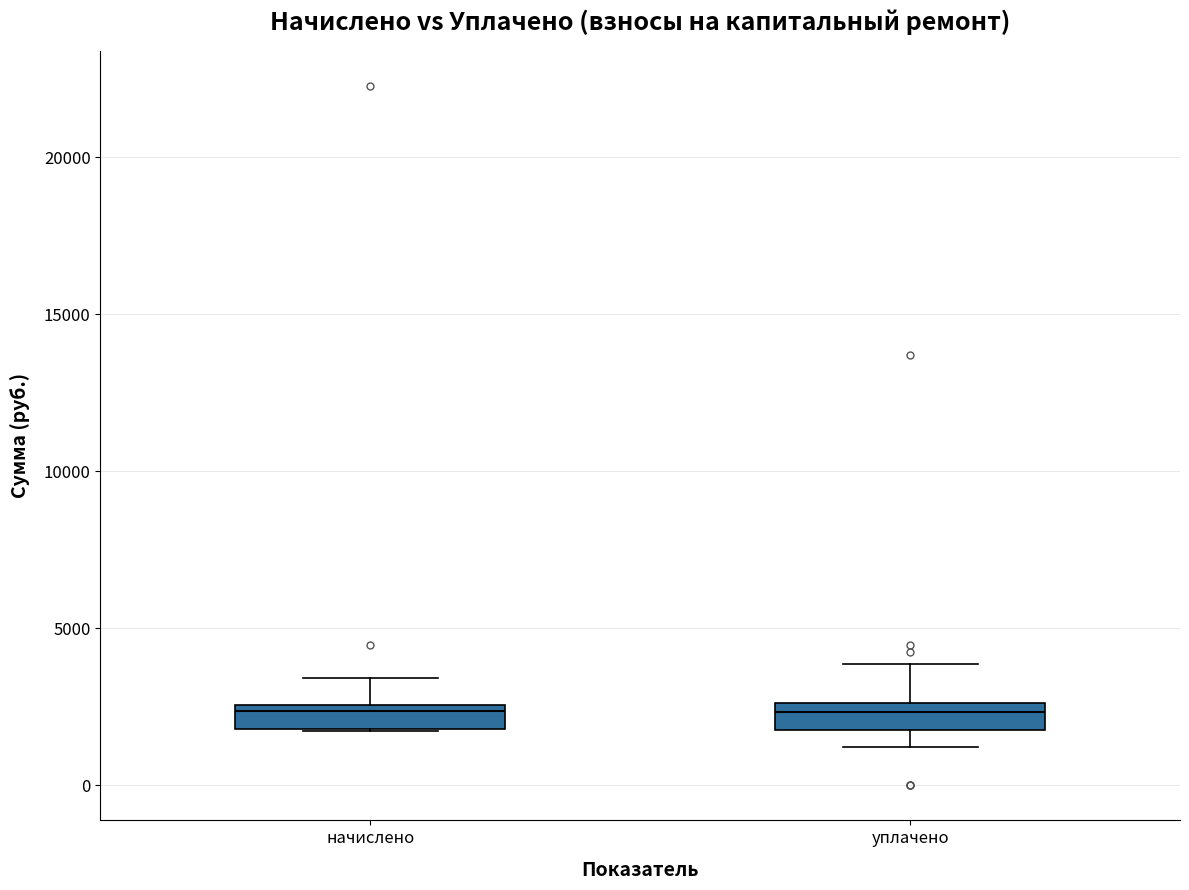

Reading left to right, read every box against the y-axis: the position of its median line, the range the box covers, and the ends of its whiskers. The values are not printed on the chart, so give them approximately, as read against the axis.

начислено: median 2500 (just below the box's upper edge), box 2000 to 2500, whiskers 1500 to 3500
уплачено: median 2500 (just below the box's upper edge), box 2000 to 2500, whiskers 1000 to 4000